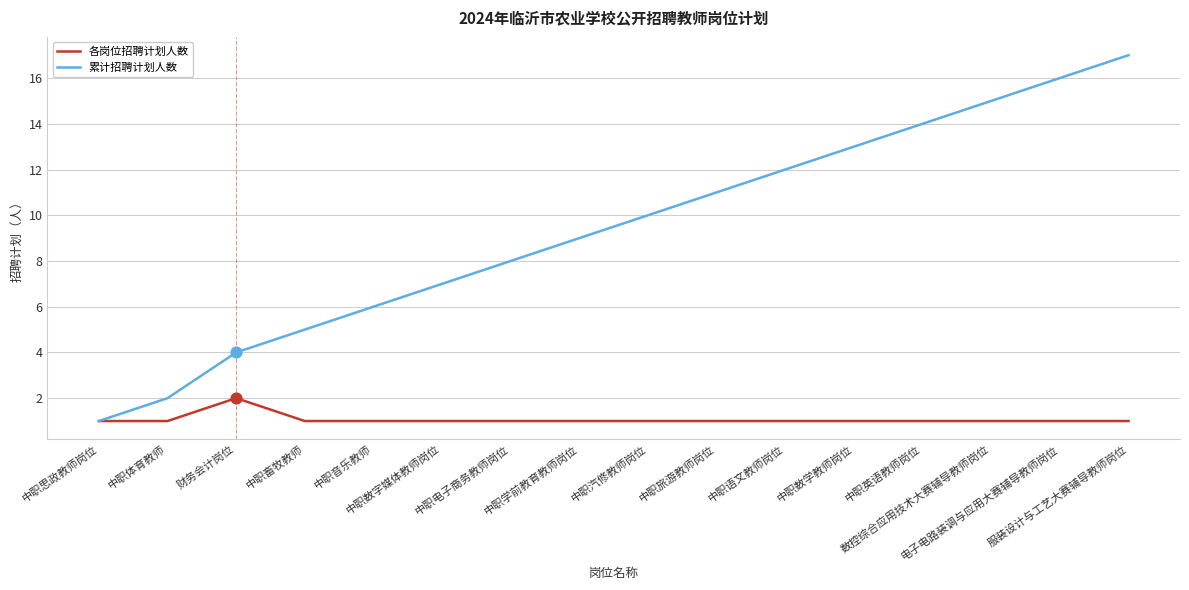

At which category is the sum across all series the highest?

服装设计与工艺大赛辅导教师岗位